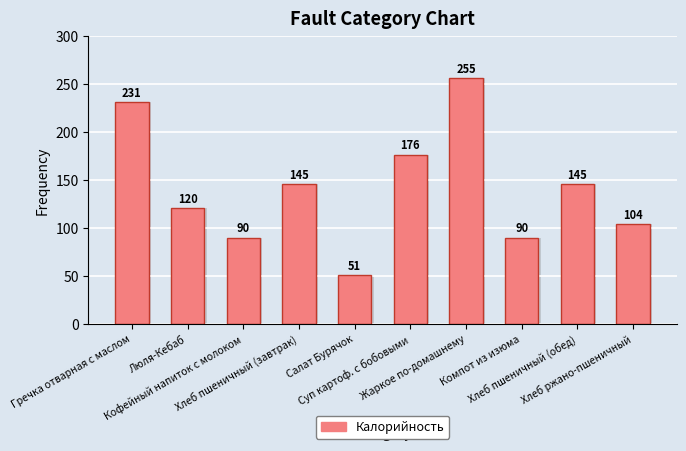

What is the smallest value displayed?

51.0